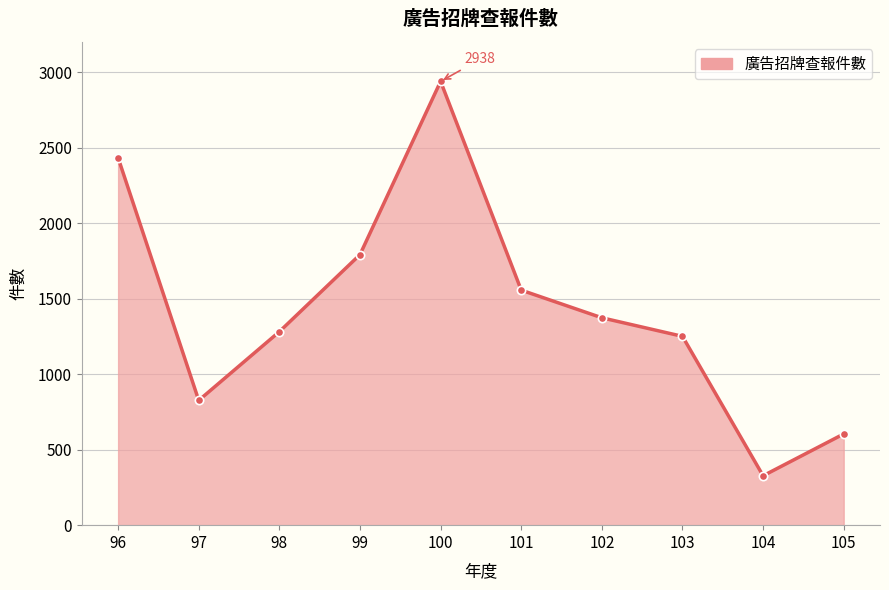

What is the smallest value displayed?

327